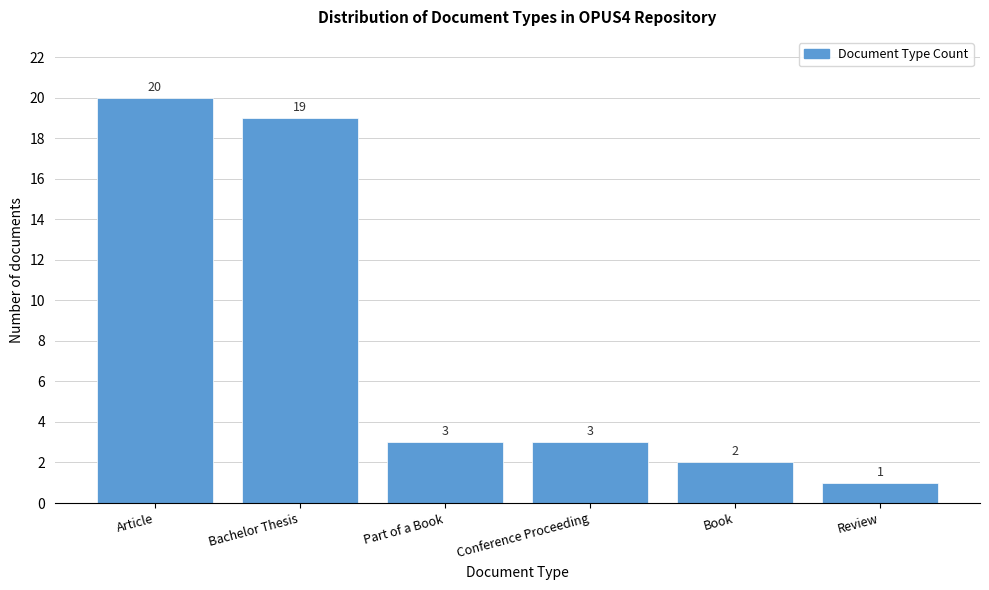

Reading left to right, list all the values displayed in this chart.

20	19	3	3	2	1